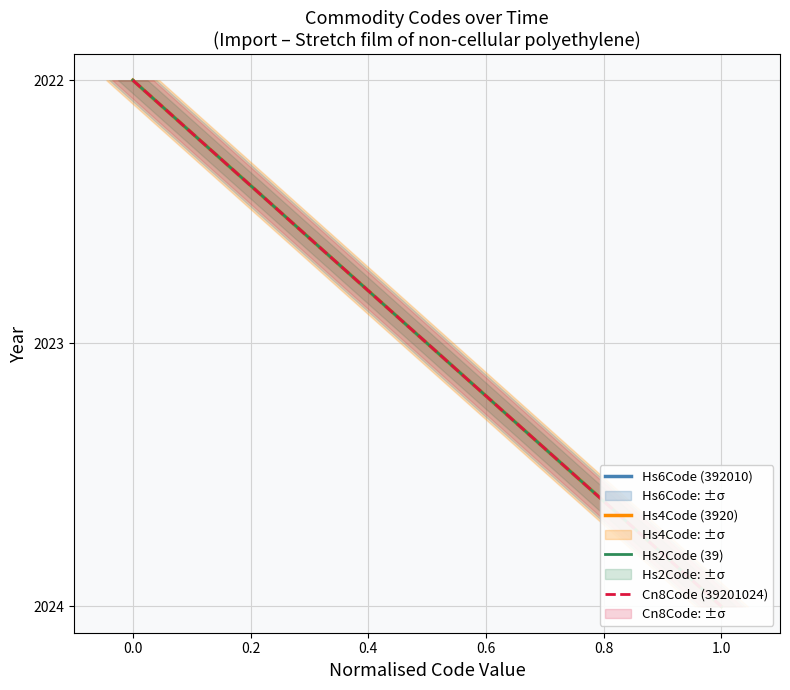

How many values in the Cn8Code (39201024) series exceed 2023?

1